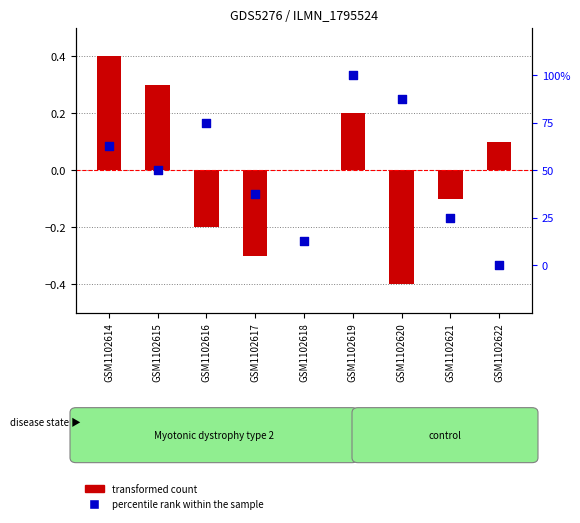

Between GSM1102619 and GSM1102617, which is larger?

GSM1102619